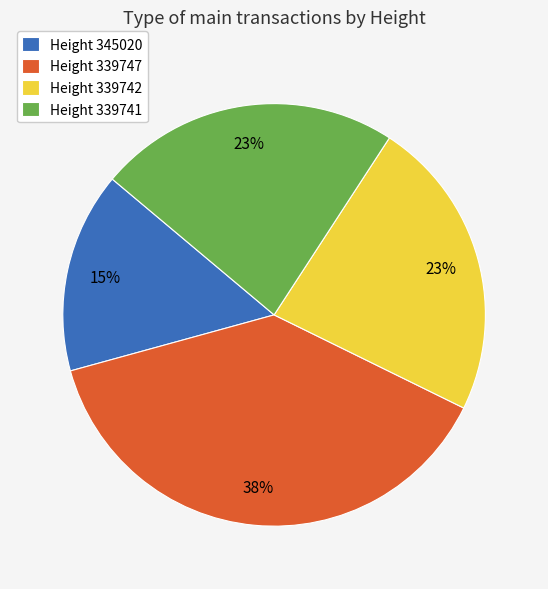

To the nearest percent, what percentage of the pie is Height 339747?

38%